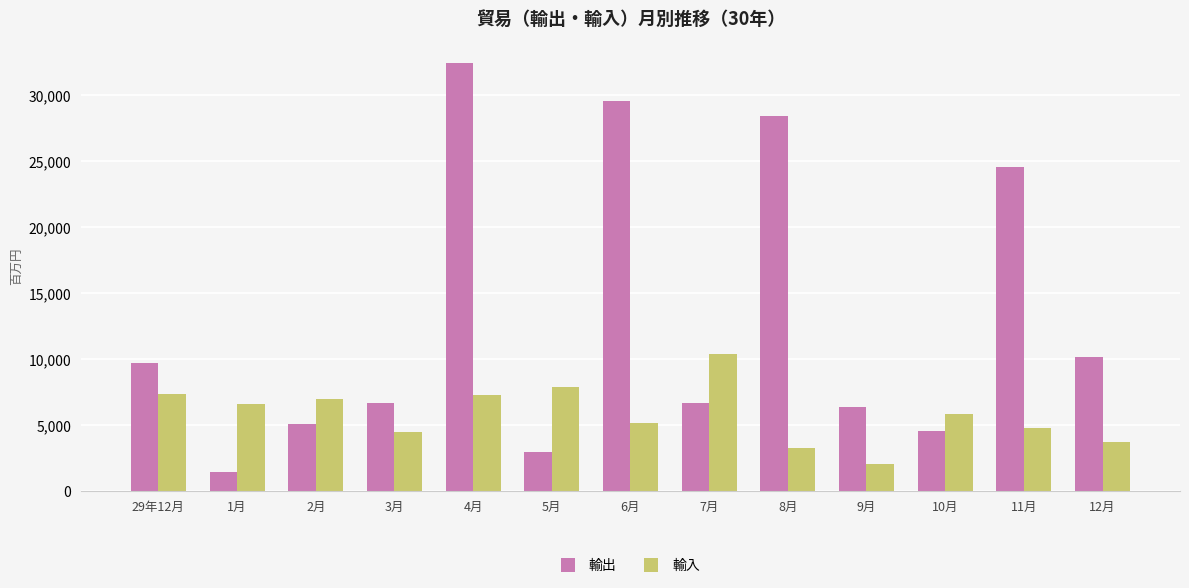

True or false: 輸出 has a value of 5234 at 29年12月.

False